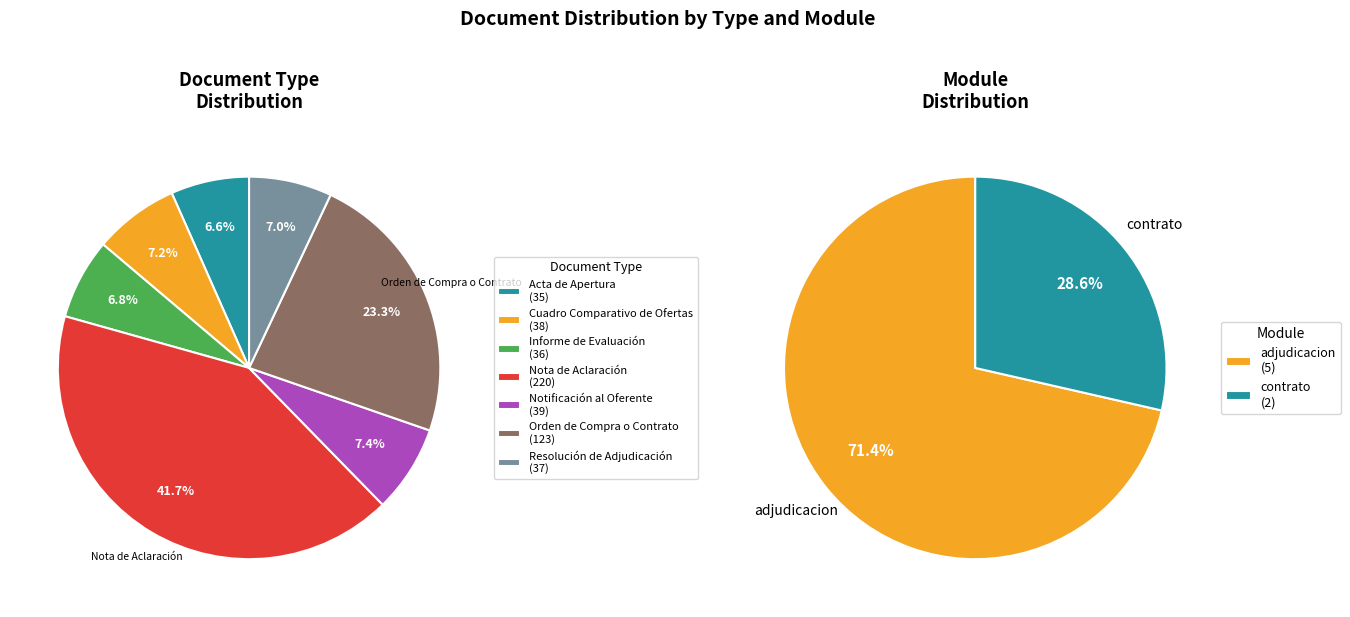

Approximately how many times larger is the value at Orden de Compra o Contrato compared to Nota de Aclaración?

0.6